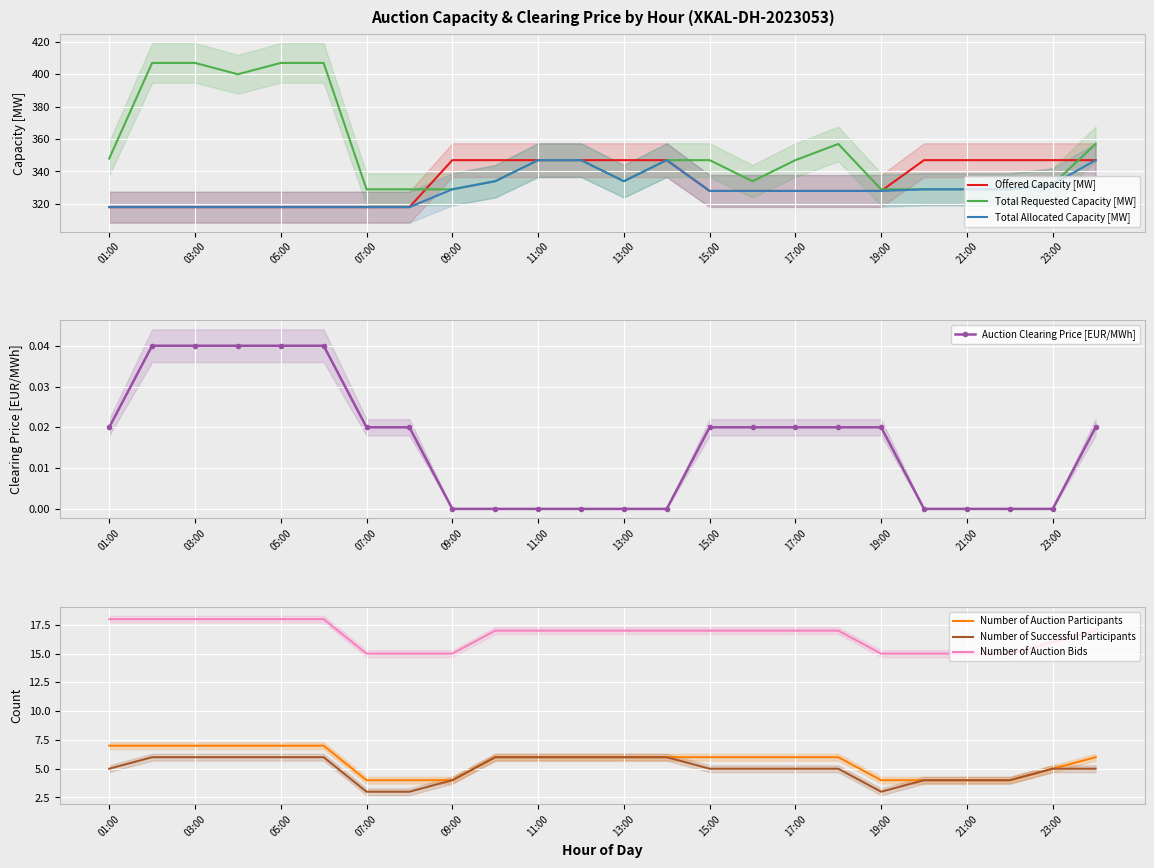

True or false: Total Requested Capacity [MW] has more than 1 interior local peaks.

False